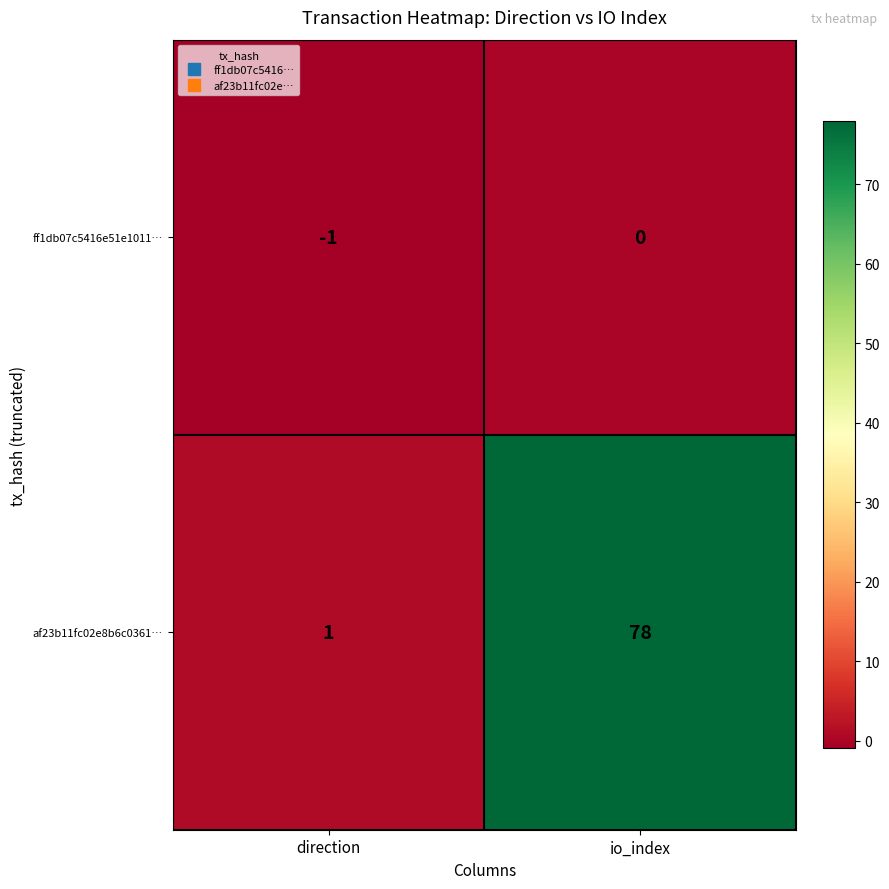

What is the total value across all series at io_index?

78